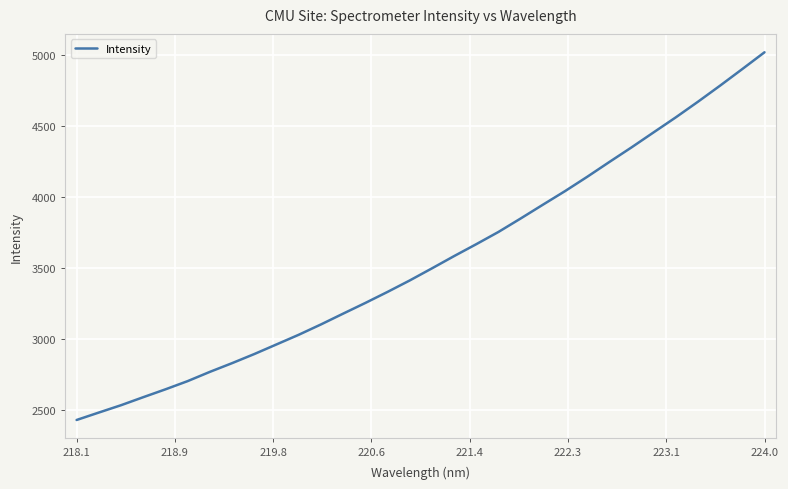

Reading right to left, transcribe all the data shown in this chart.

5021.0	4903.0	4786.4	4672.8	4562.7	4456.9	4350.6	4247.8	4143.2	4042.4	3946.4	3849.5	3754.8	3668.6	3584.6	3498.0	3412.9	3332.2	3254.4	3179.1	3102.9	3030.2	2962.2	2894.5	2830.3	2768.9	2703.8	2645.8	2590.4	2533.9	2482.2	2429.8